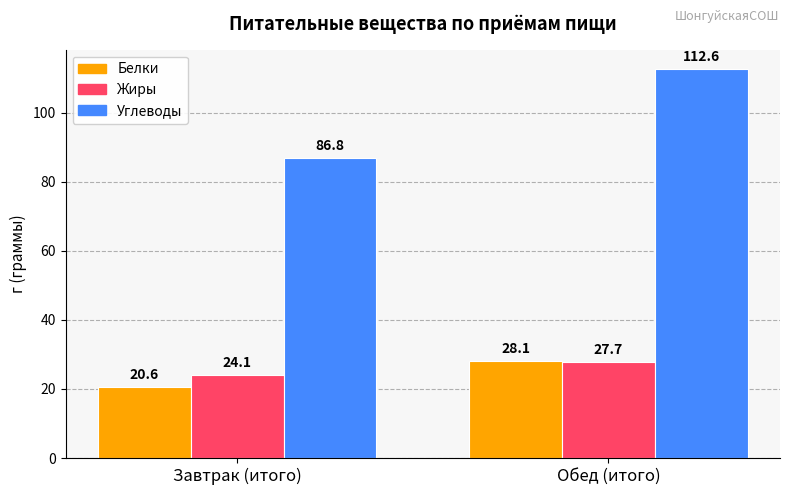

What value does the Углеводы series have at Завтрак (итого)?

86.8